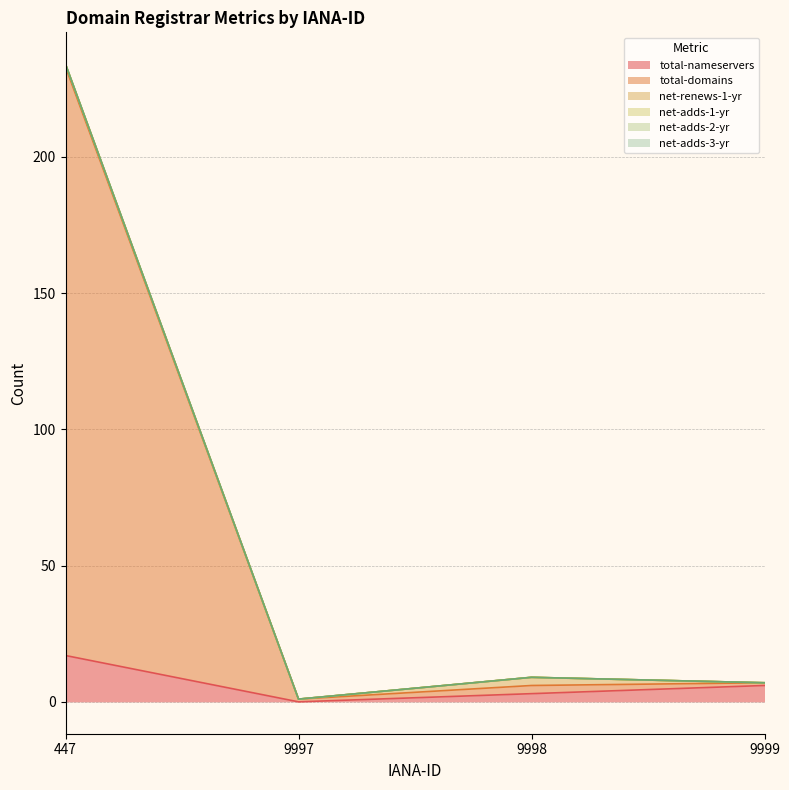

True or false: net-adds-3-yr and net-renews-1-yr cross at least once.

False